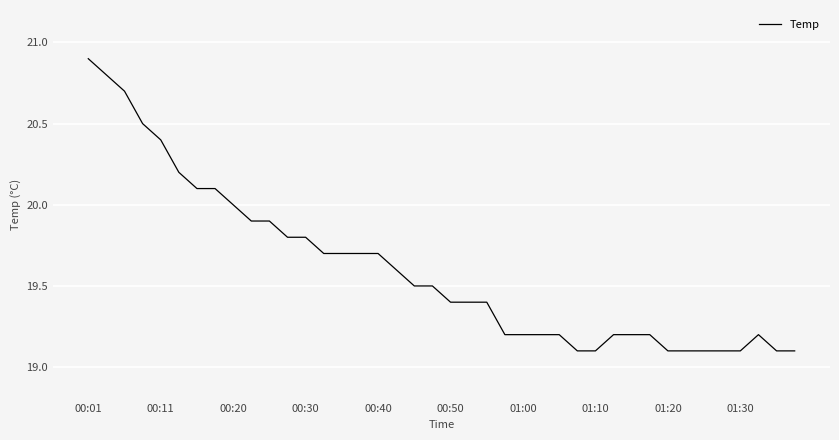

What is the greatest value displayed?

20.9